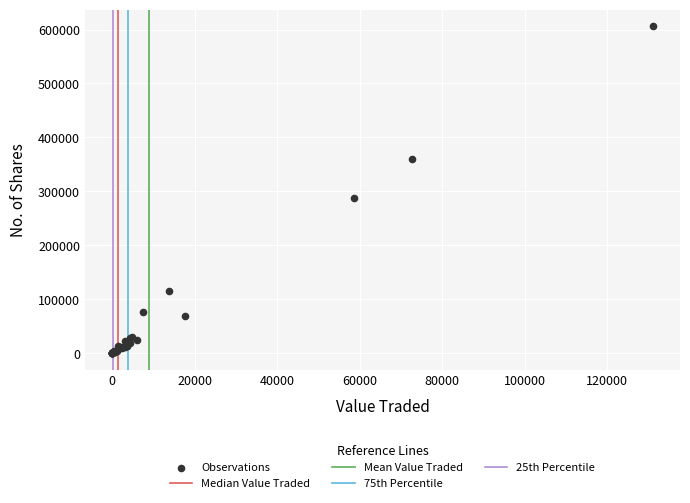

What Y value in the scatter plot is closest to 303279?

287514